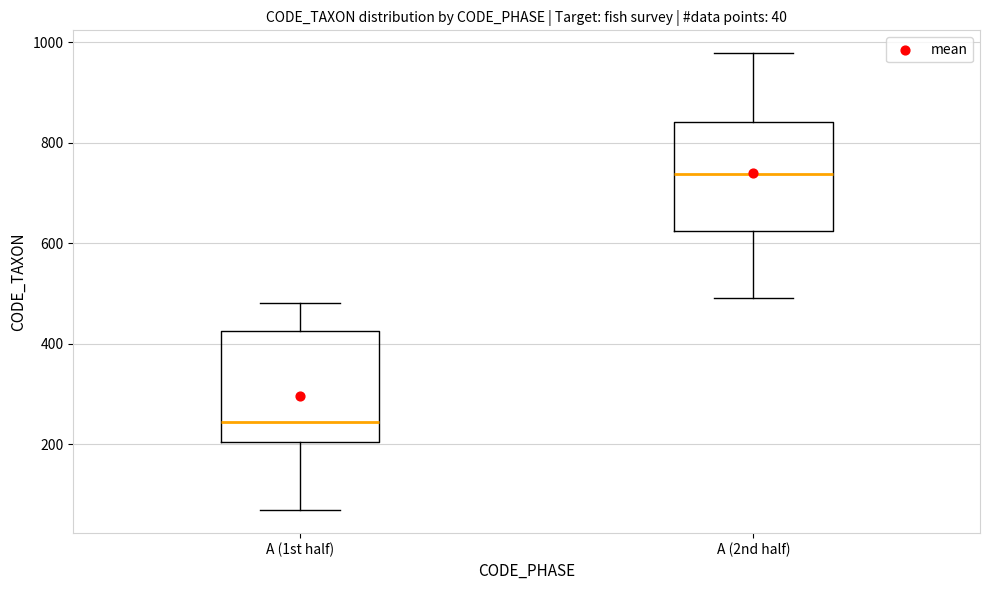

Which box has the lowest median line?

A (1st half)